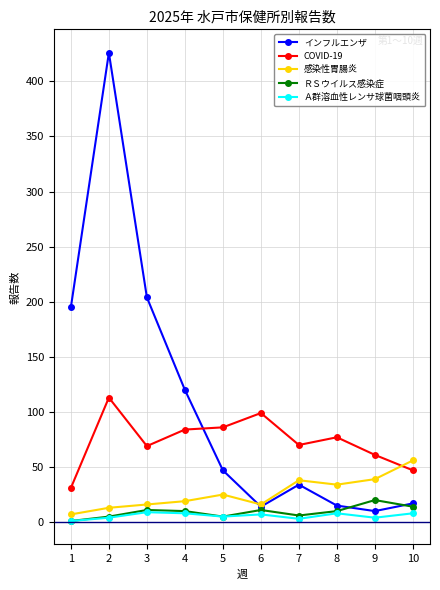

At which label does ＲＳウイルス感染症 first exceed 10?

3